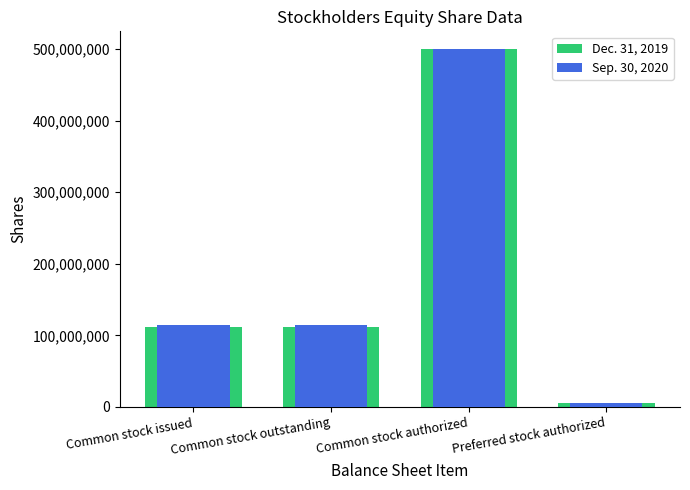

What are all the series names shown in the legend?

Dec. 31, 2019, Sep. 30, 2020